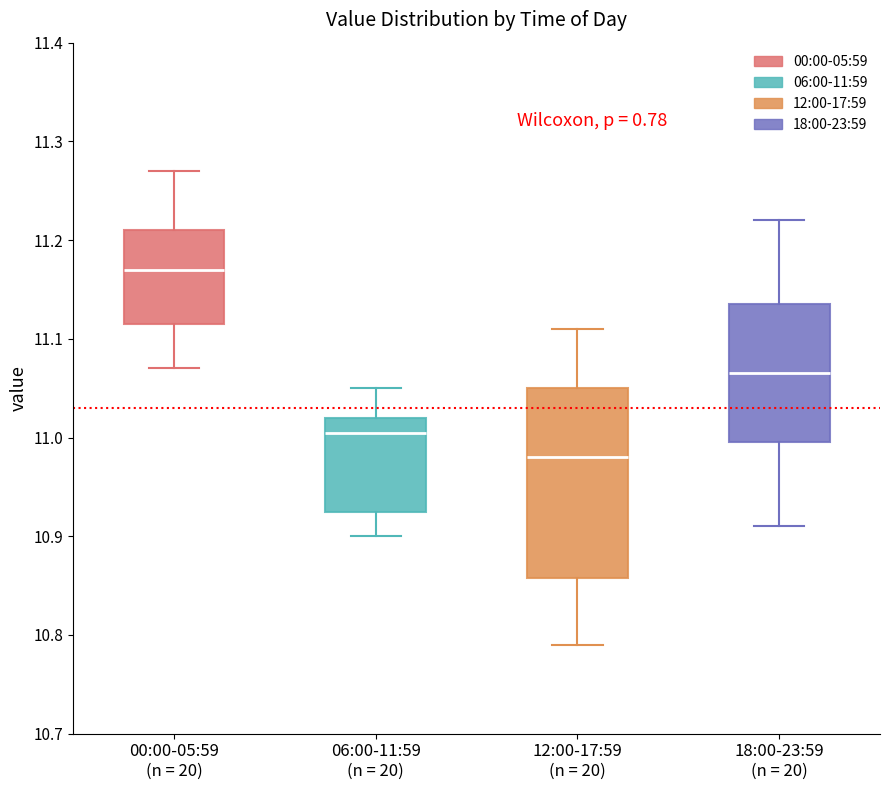

Reading left to right, transcribe this box plot: for each box, give where its median line is, the range the box spans, and where its two whiskers end, as read against the y-axis. The values are not printed on the chart, so give them approximately, as read against the axis.

00:00-05:59 (n = 20): median 11.17, box 11.12 to 11.21, whiskers 11.07 to 11.27
06:00-11:59 (n = 20): median 11.01, box 10.93 to 11.02, whiskers 10.90 to 11.05
12:00-17:59 (n = 20): median 10.98, box 10.86 to 11.05, whiskers 10.79 to 11.11
18:00-23:59 (n = 20): median 11.07, box 11.00 to 11.14, whiskers 10.91 to 11.22